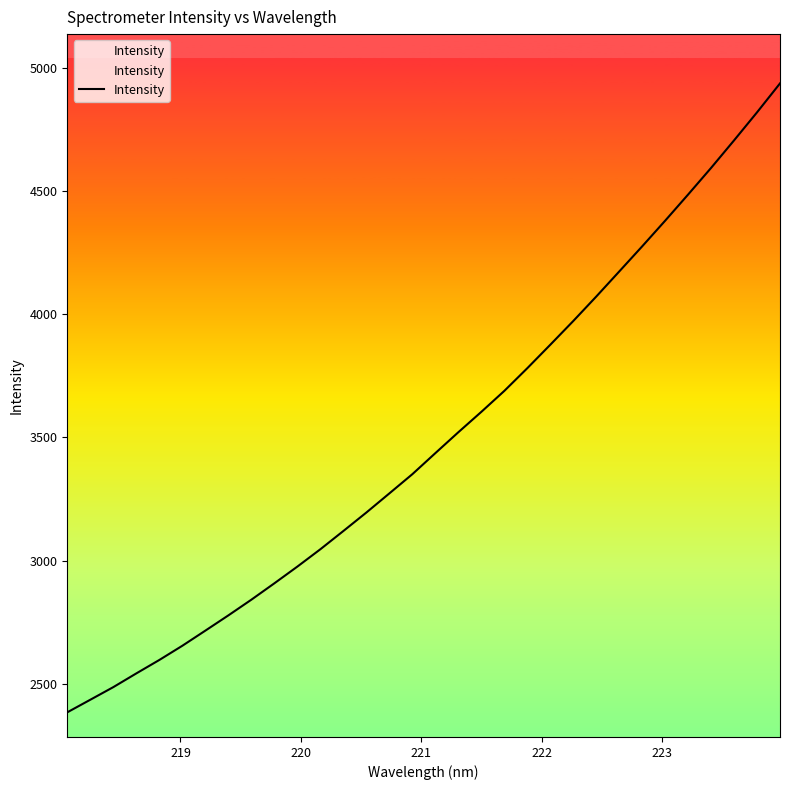

What is the smallest value displayed?

2384.0